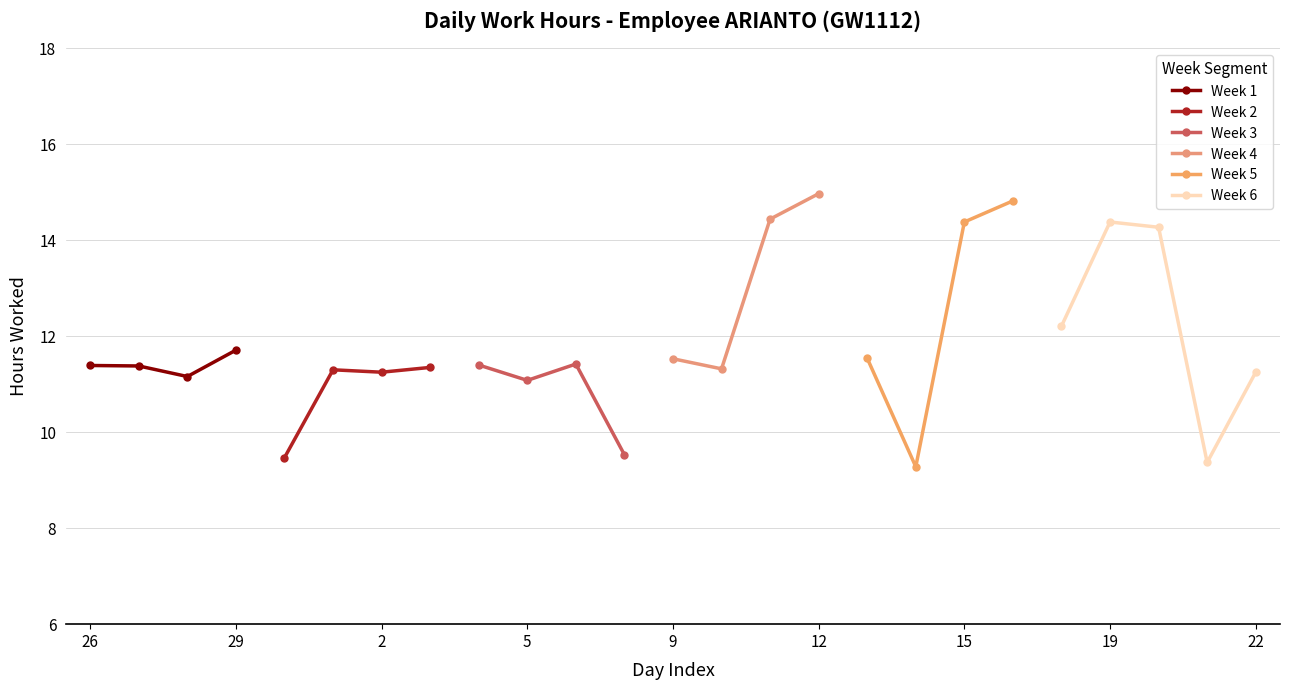

True or false: Week 1 has more than 2 interior local peaks.

False